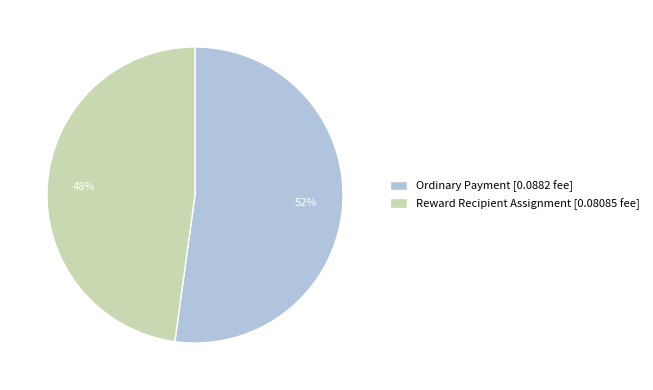

The Ordinary Payment [0.0882 fee] slice represents 52% of the pie. True or false?

True